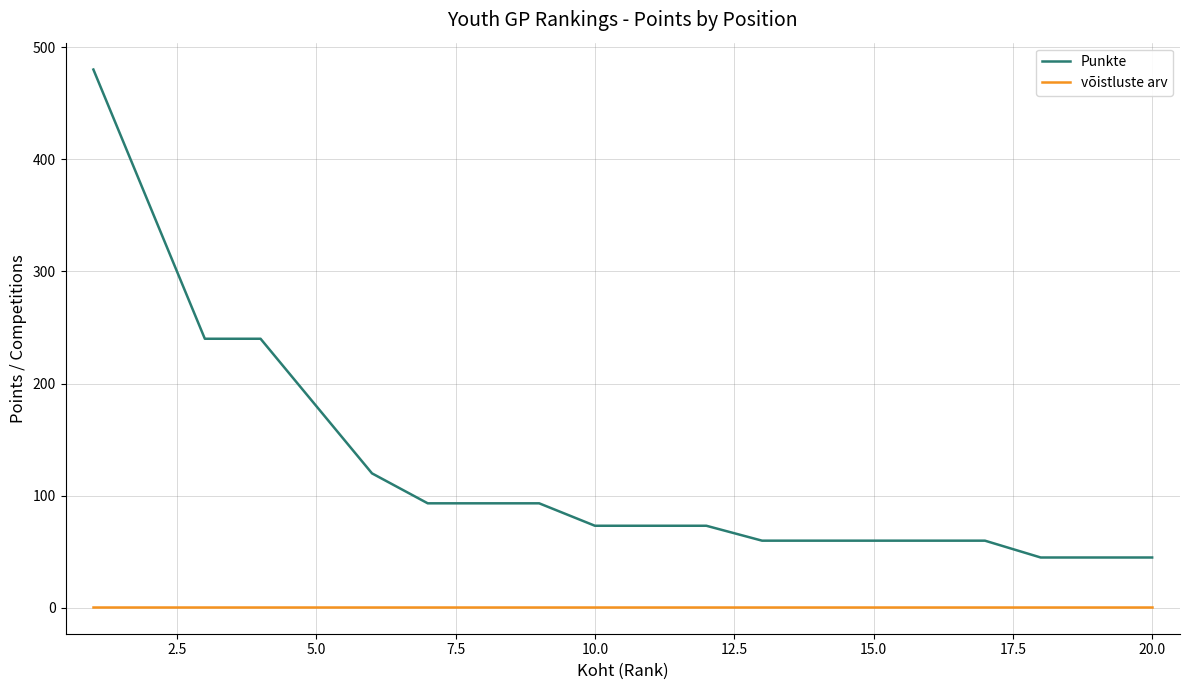

What is the difference between the maximum and minimum values in the Punkte series?

435.0